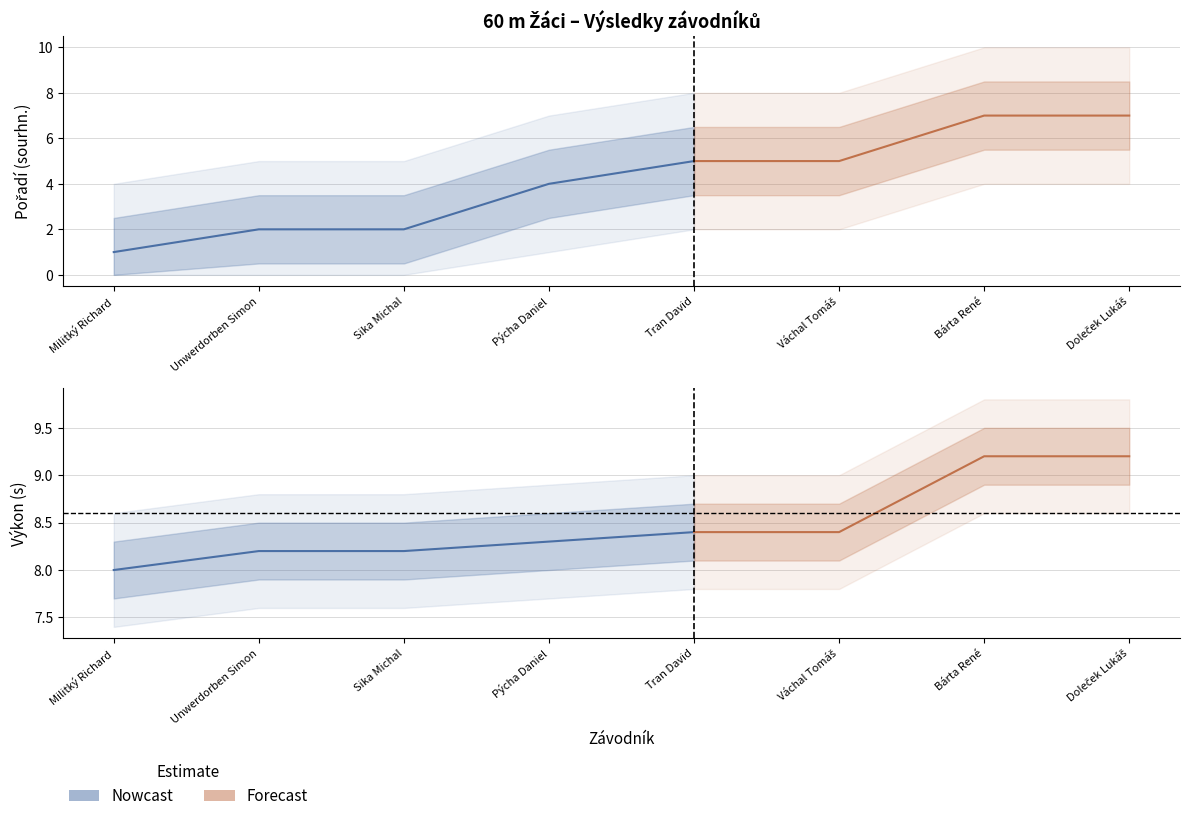

What is the value of the Pořadí (sourhn.) point at the 1st from the left?

1.0